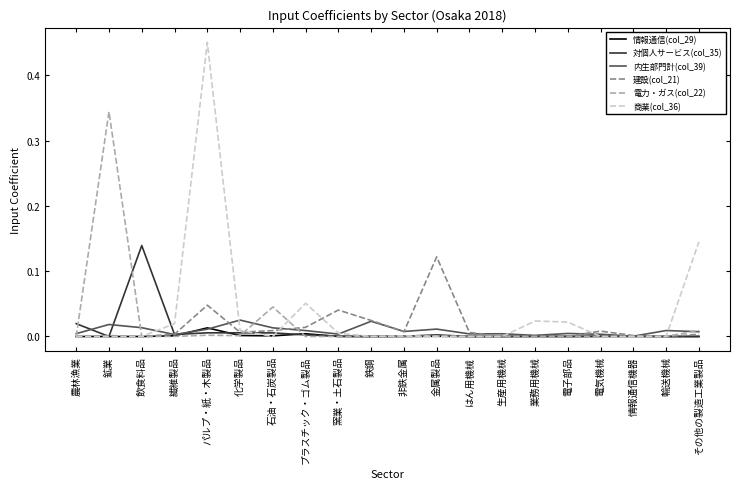

The 建設(col_21) series shows 0.0 at 電子部品. True or false?

True